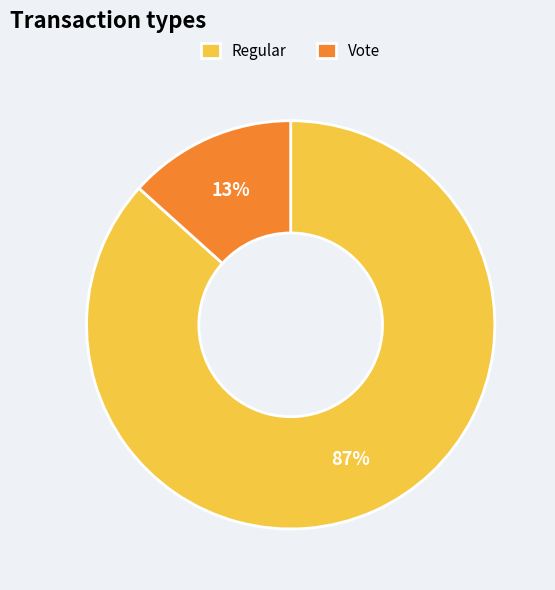

The Vote slice represents 13% of the pie. True or false?

True